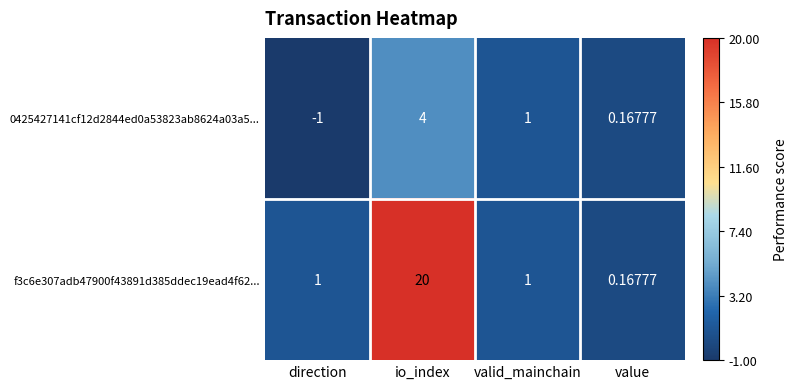

At io_index, list the series in order from smallest to largest.

0425427141cf12d2844ed0a53823ab8624a03a5..., f3c6e307adb47900f43891d385ddec19ead4f62...